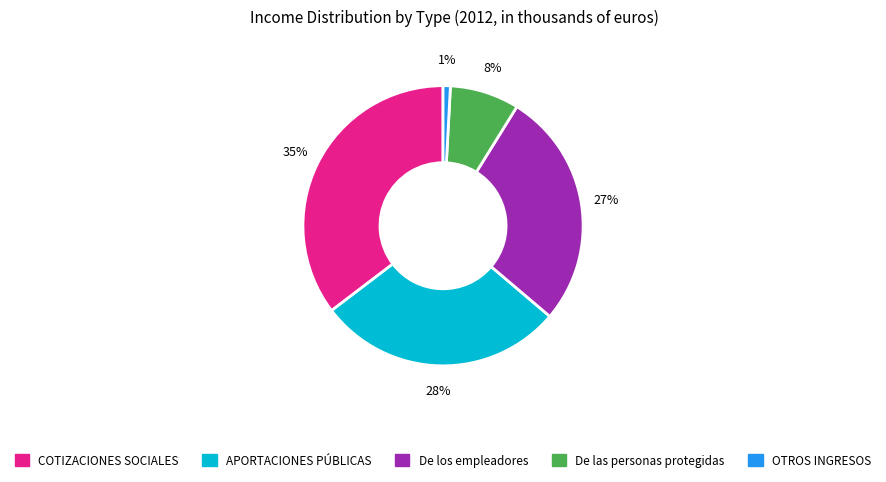

What is the largest slice in the pie chart?

COTIZACIONES SOCIALES